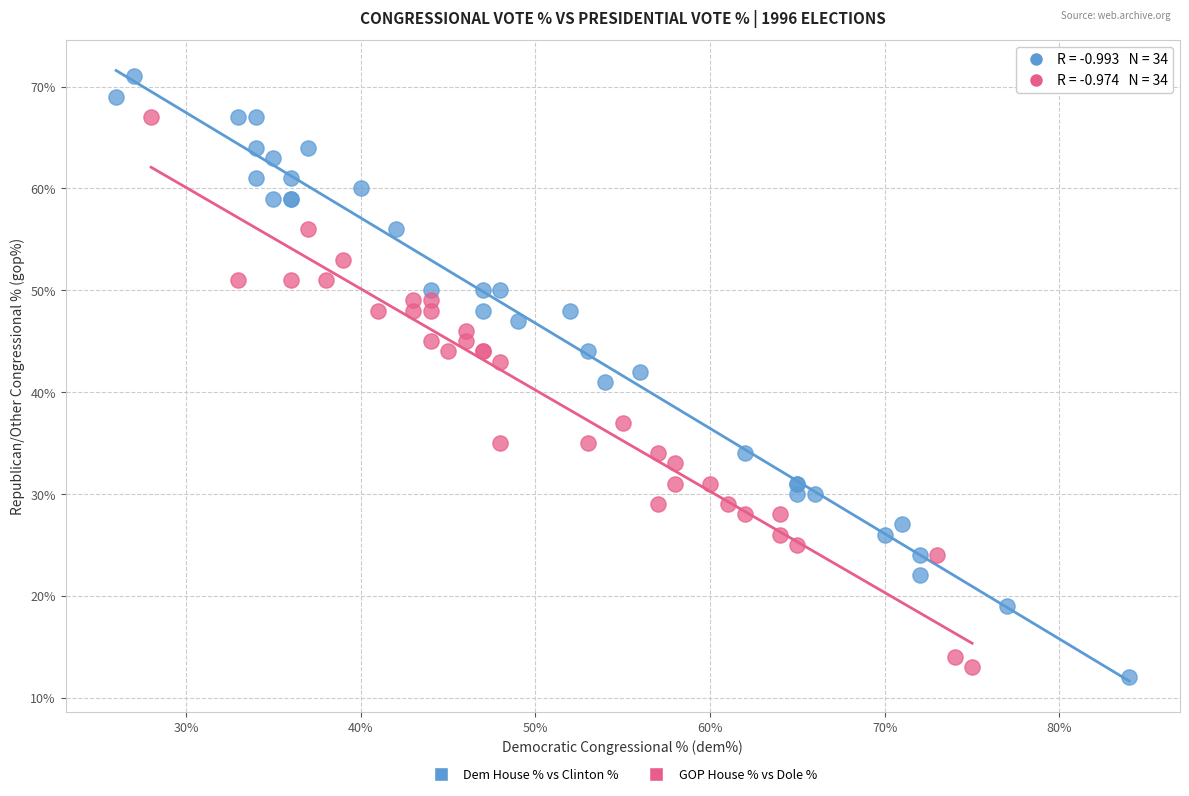

Which series reaches the minimum Y coordinate?

Dem House % vs Clinton %